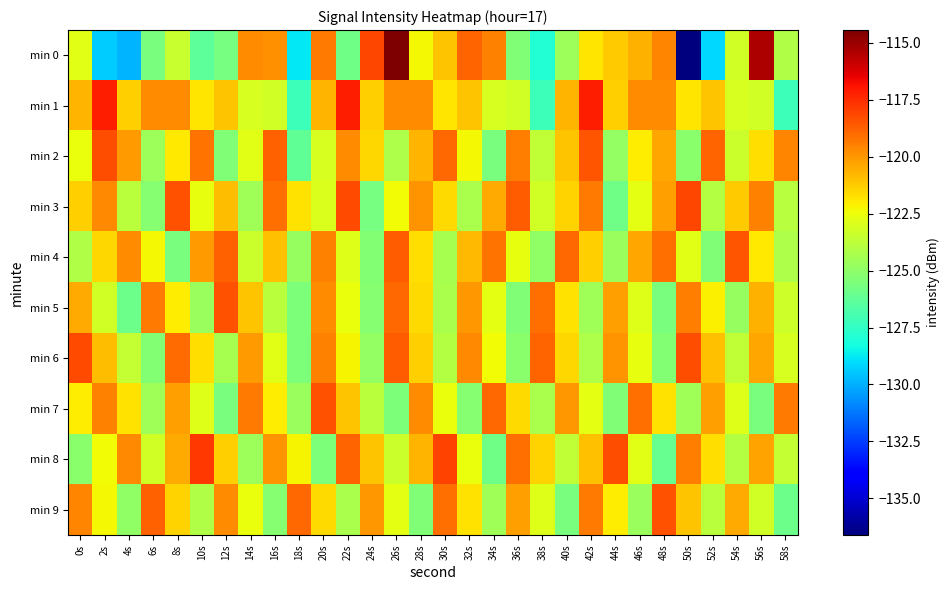

What is the total value across all series at 30s?

-1215.7